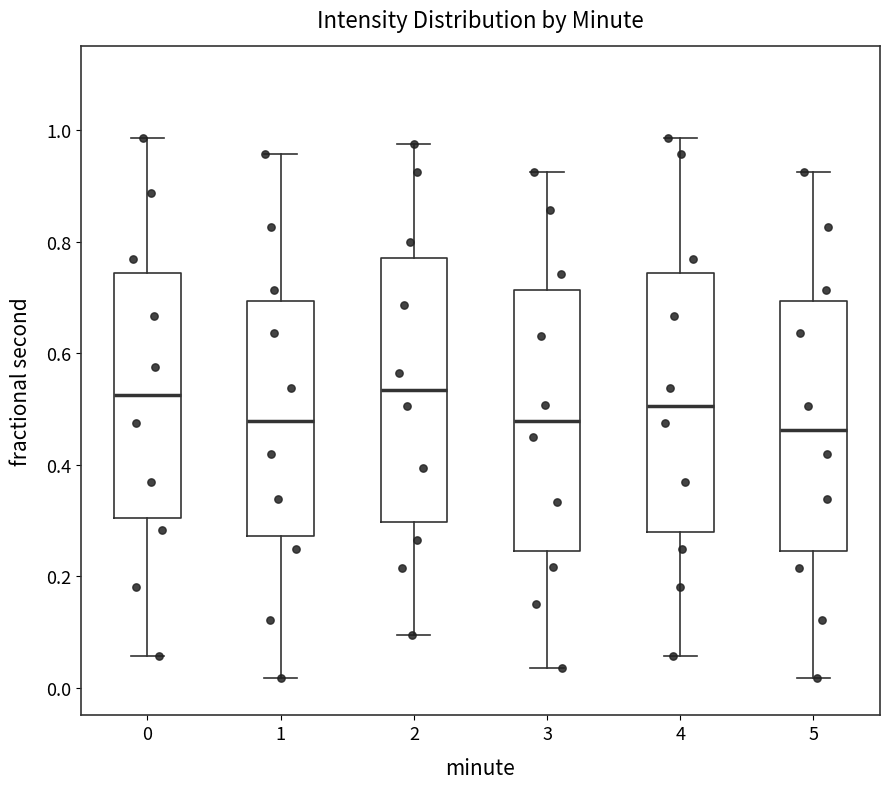

Reading left to right, transcribe this box plot: for each box, give where its median line is, the range the box spans, and where its two whiskers end, as read against the y-axis. The values are not printed on the chart, so give them approximately, as read against the axis.

0: median 0.52, box 0.30 to 0.74, whiskers 0.06 to 0.98
1: median 0.48, box 0.28 to 0.70, whiskers 0.02 to 0.96
2: median 0.54, box 0.30 to 0.78, whiskers 0.10 to 0.98
3: median 0.48, box 0.24 to 0.72, whiskers 0.04 to 0.92
4: median 0.50, box 0.28 to 0.74, whiskers 0.06 to 0.98
5: median 0.46, box 0.24 to 0.70, whiskers 0.02 to 0.92